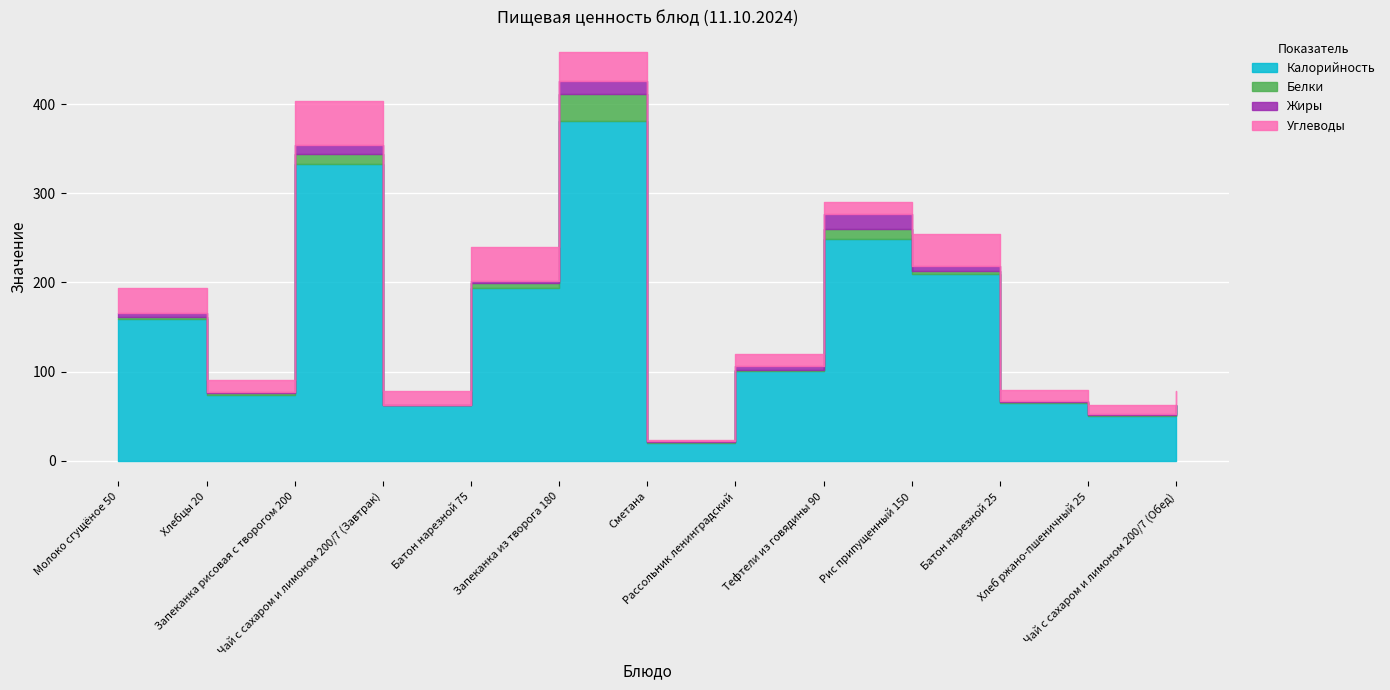

Is it true that Жиры equals 3.4 at Рис припущенный 150?

False